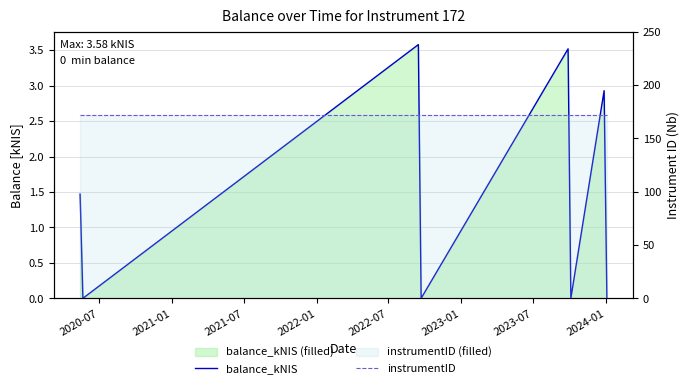

What is the total value across all series at 2021-01?

172.0